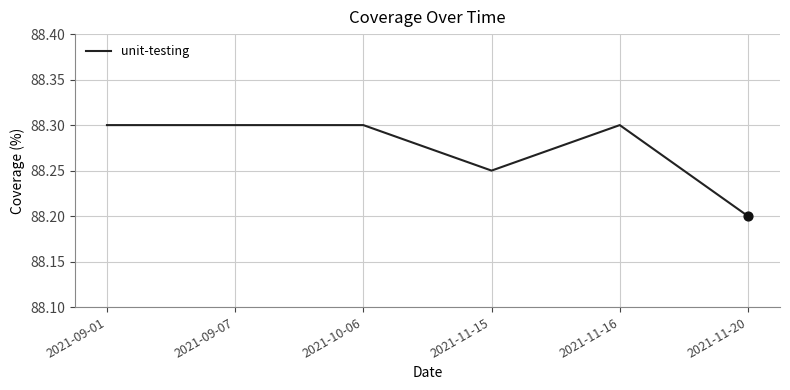

What is the ratio of the value at 2021-11-15 to the value at 2021-11-20?

1.0